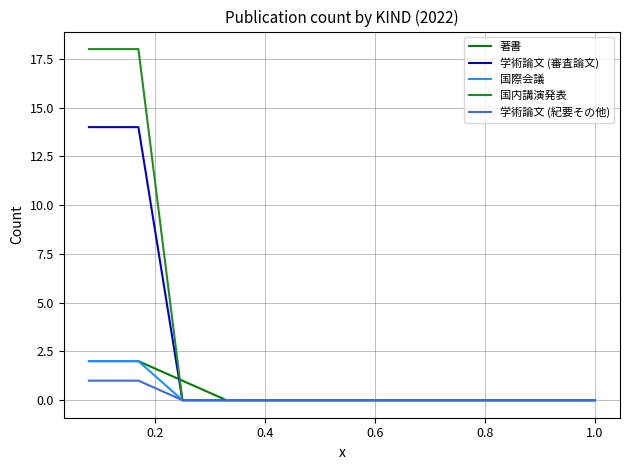

Is this an area chart (filled region under the line)?

No